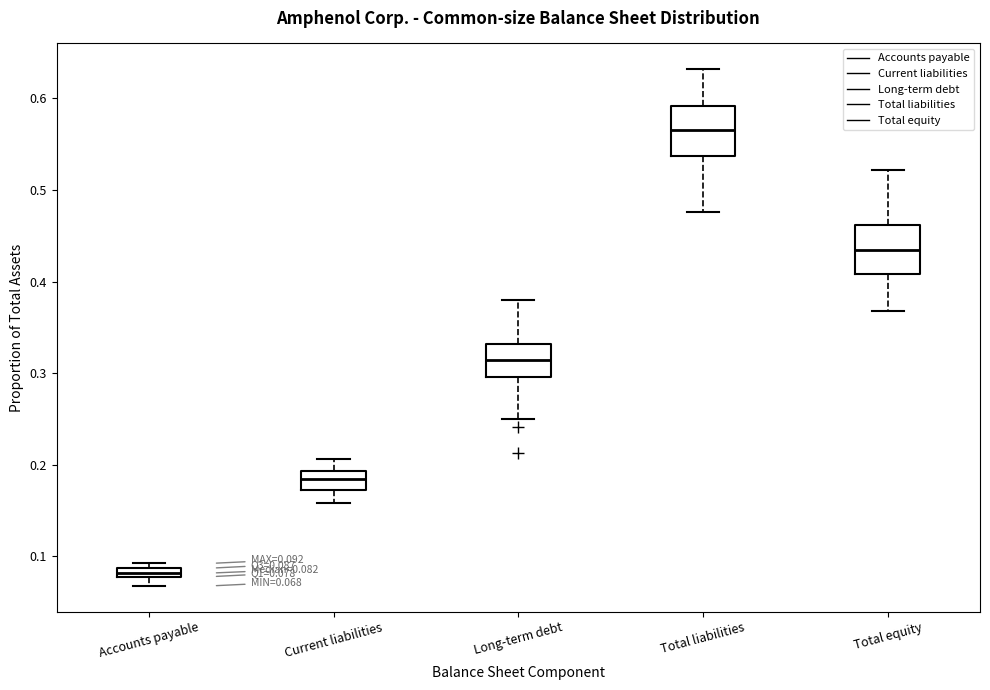

Which box has the highest median line?

Total liabilities